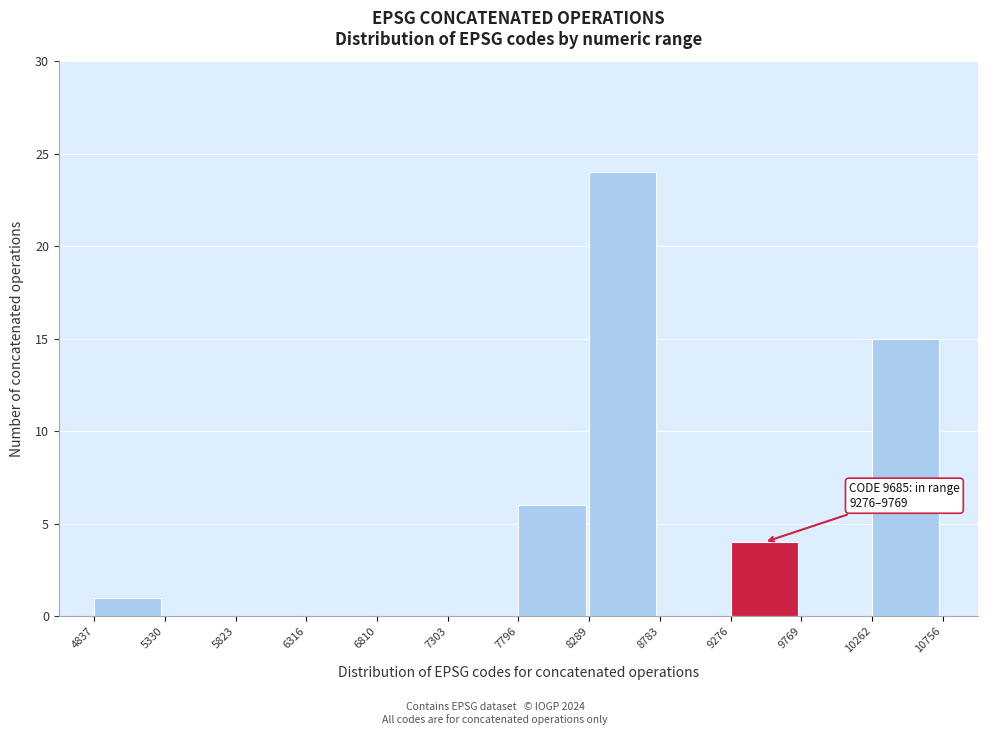

Over which range of the x-axis is the bar tallest?

8289 to 8783